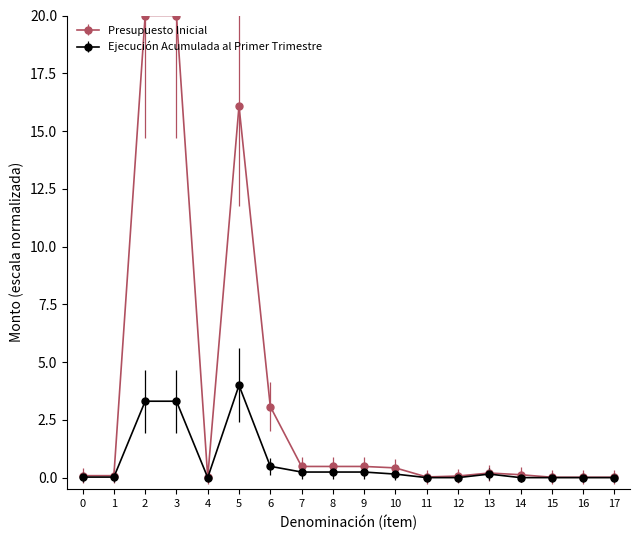

True or false: Ejecución Acumulada al Primer Trimestre has more than 0 points higher than both neighbors.

True